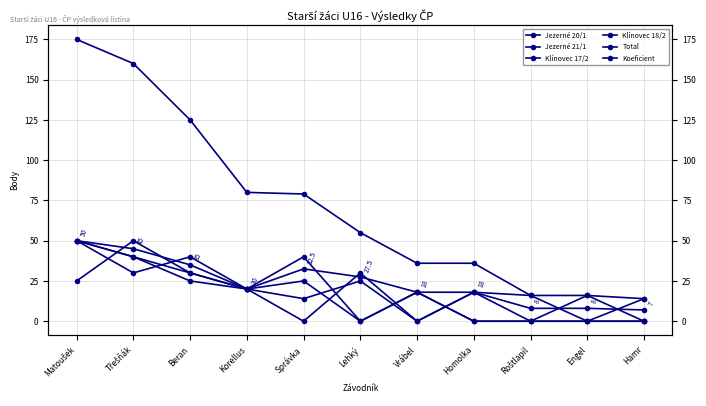

Between Roštlapil and Vrábel, which is larger?

Vrábel